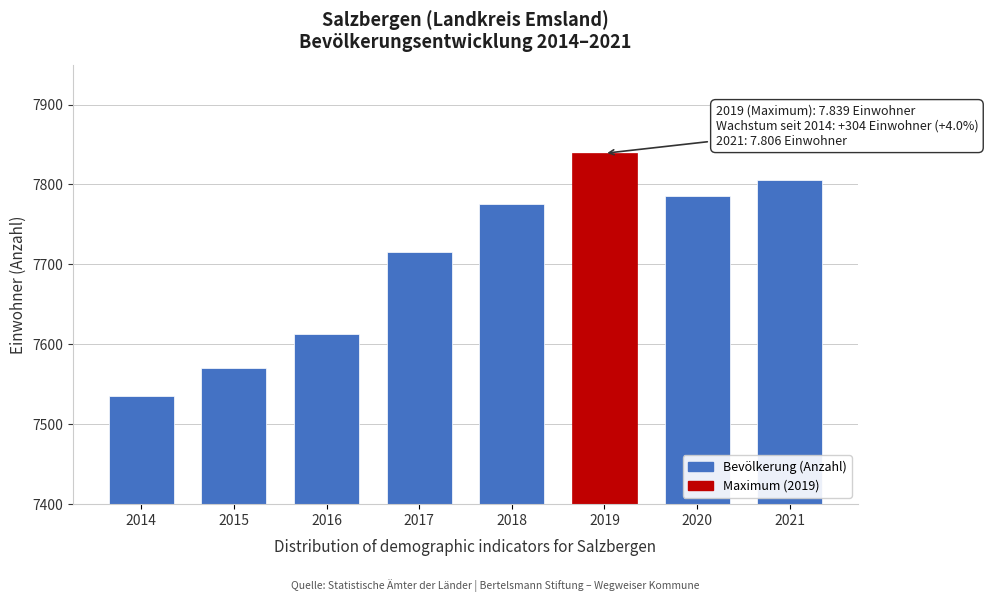

Reading left to right, list all the values displayed in this chart.

7535	7570	7613	7715	7776	7839	7786	7806